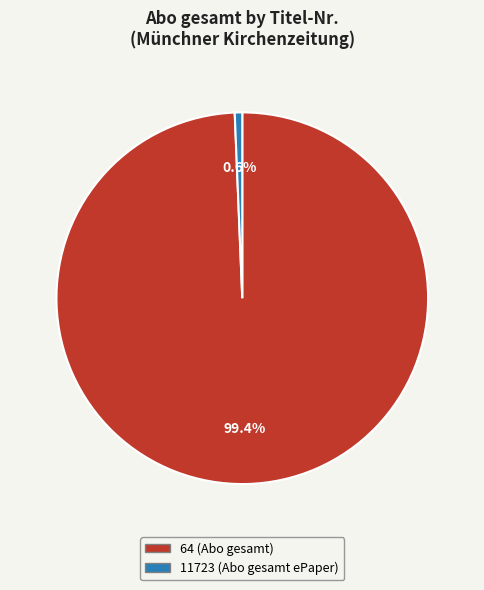

Which category has the smallest portion of the pie?

11723 (Abo gesamt ePaper)